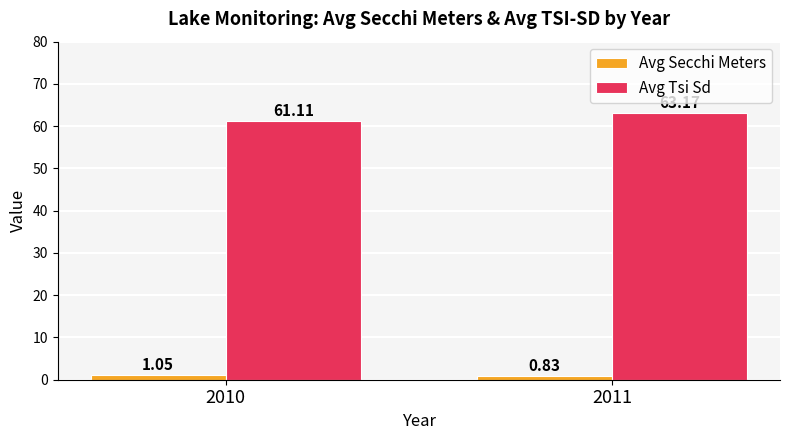

At which category is the sum across all series the highest?

2011